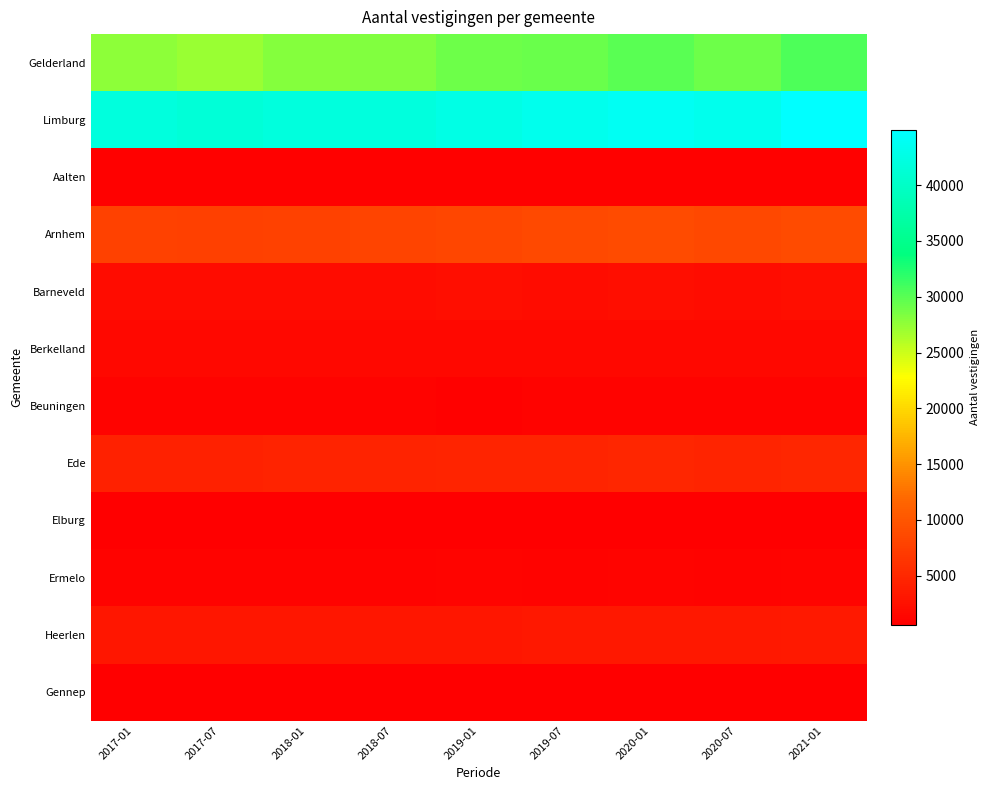

Reading left to right, extract all data points from this chart.

Gelderland: 2017-01=27720	2017-07=27225	2018-01=27995	2018-07=28240	2019-01=29065	2019-07=29200	2020-01=29935	2020-07=29100	2021-01=30465
Limburg: 2017-01=41830	2017-07=41455	2018-01=41870	2018-07=41940	2019-01=42635	2019-07=43260	2020-01=43860	2020-07=43360	2021-01=44945
Aalten: 2017-01=870	2017-07=860	2018-01=890	2018-07=880	2019-01=905	2019-07=880	2020-01=895	2020-07=900	2021-01=940
Arnhem: 2017-01=7720	2017-07=7600	2018-01=7855	2018-07=8140	2019-01=8370	2019-07=8665	2020-01=8855	2020-07=8545	2021-01=8905
Barneveld: 2017-01=2050	2017-07=2020	2018-01=2110	2018-07=2075	2019-01=2175	2019-07=2155	2020-01=2240	2020-07=2160	2021-01=2255
Berkelland: 2017-01=1590	2017-07=1580	2018-01=1625	2018-07=1570	2019-01=1600	2019-07=1565	2020-01=1580	2020-07=1570	2021-01=1635
Beuningen: 2017-01=980	2017-07=960	2018-01=960	2018-07=965	2019-01=945	2019-07=990	2020-01=1020	2020-07=980	2021-01=1030
Ede: 2017-01=4375	2017-07=4320	2018-01=4430	2018-07=4480	2019-01=4600	2019-07=4675	2020-01=4795	2020-07=4660	2021-01=4925
Elburg: 2017-01=655	2017-07=695	2018-01=695	2018-07=695	2019-01=715	2019-07=720	2020-01=715	2020-07=720	2021-01=730
Ermelo: 2017-01=1080	2017-07=1035	2018-01=1090	2018-07=1090	2019-01=1135	2019-07=1110	2020-01=1130	2020-07=1090	2021-01=1160
Heerlen: 2017-01=3100	2017-07=3055	2018-01=3175	2018-07=3190	2019-01=3185	2019-07=3280	2020-01=3290	2020-07=3255	2021-01=3470
Gennep: 2017-01=630	2017-07=615	2018-01=620	2018-07=605	2019-01=670	2019-07=660	2020-01=700	2020-07=710	2021-01=725